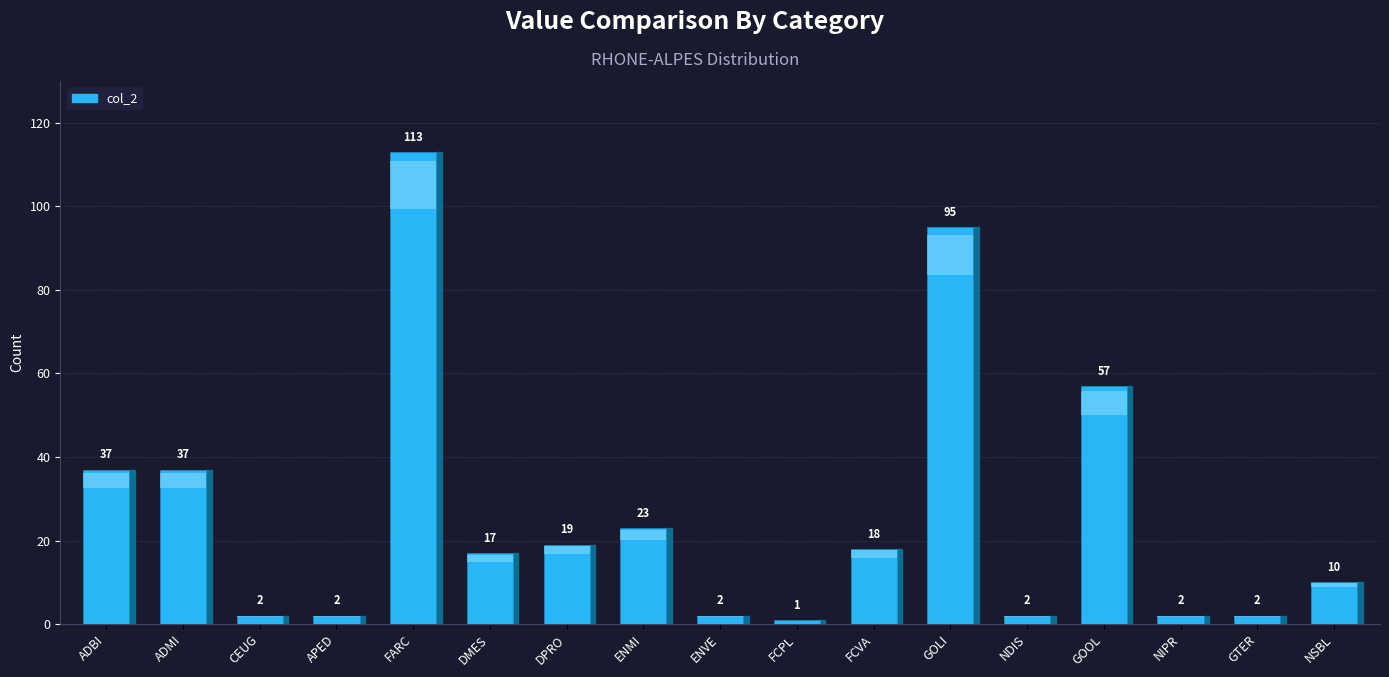

At which category does the chart reach its peak across all series?

FARC